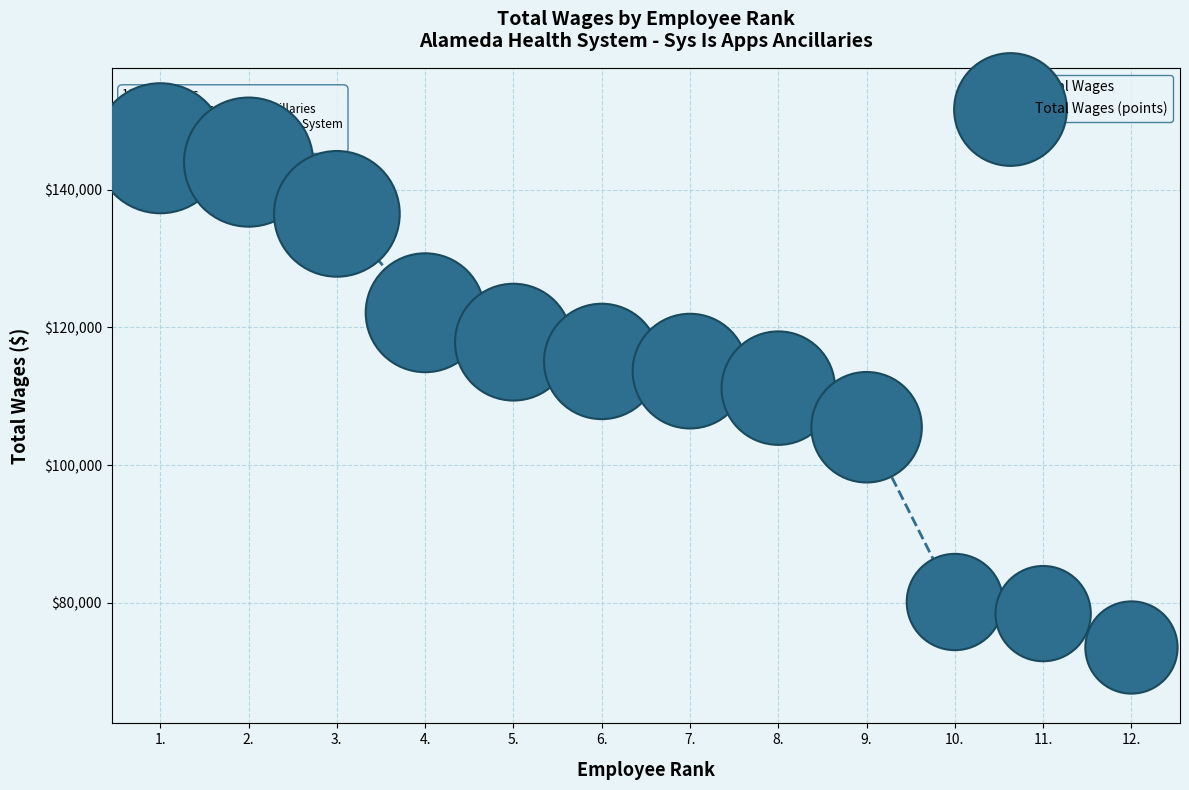

What are all the series names shown in the legend?

Total Wages, Total Wages (points)